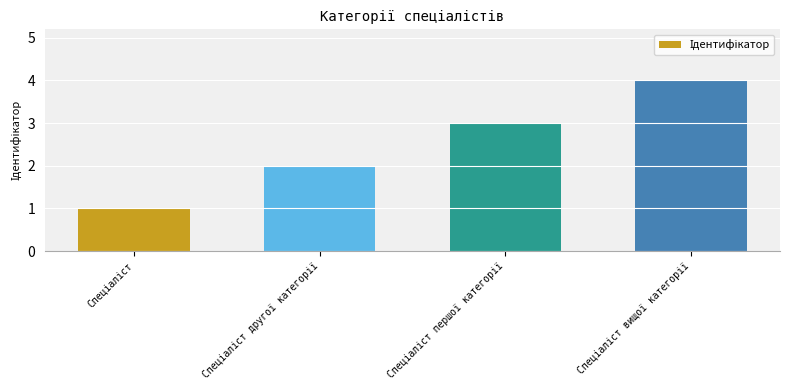

What is the difference between the maximum and minimum values?

3